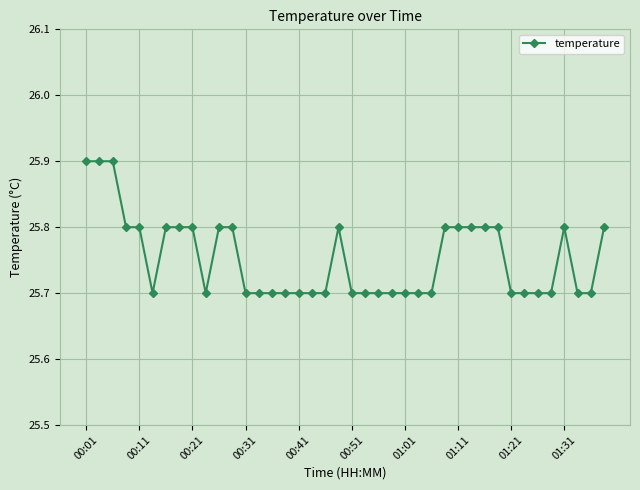

What is the maximum value shown in the chart?

25.9